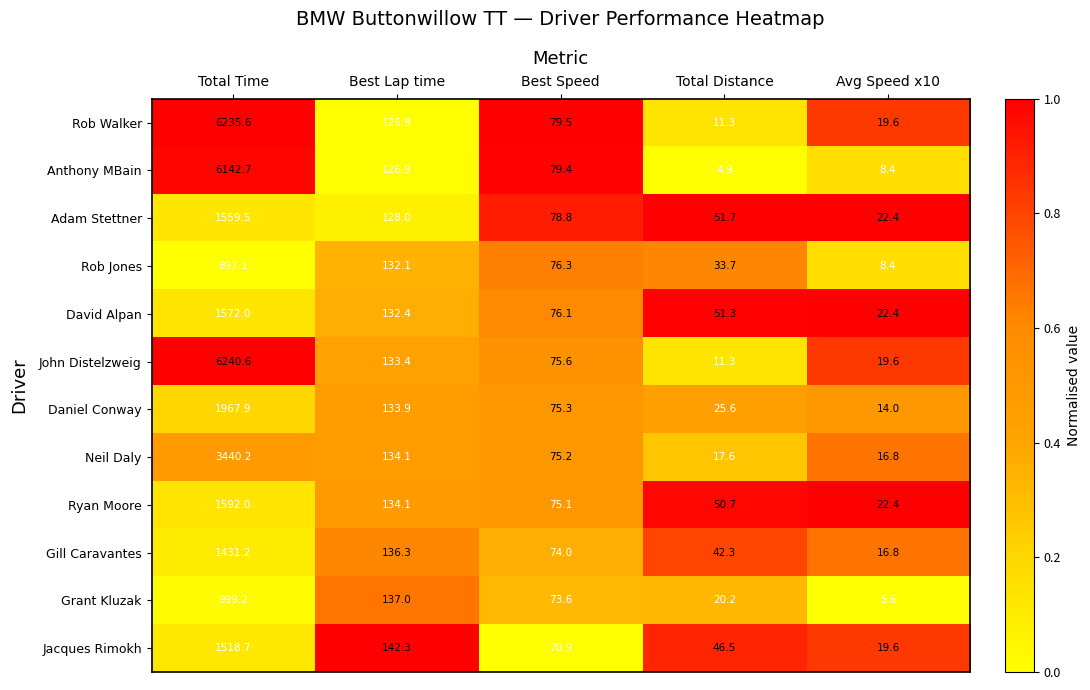

At Total Time, list the series in order from largest to smallest.

John Distelzweig, Rob Walker, Anthony MBain, Neil Daly, Daniel Conway, Ryan Moore, David Alpan, Adam Stettner, Jacques Rimokh, Gill Caravantes, Grant Kluzak, Rob Jones